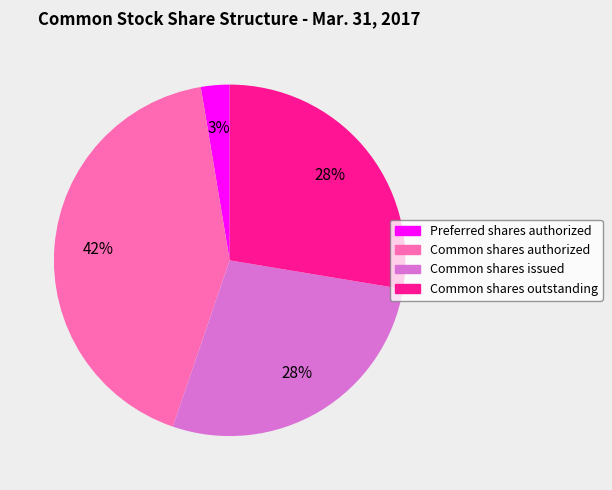

To the nearest percent, what is the average slice percentage?

25%